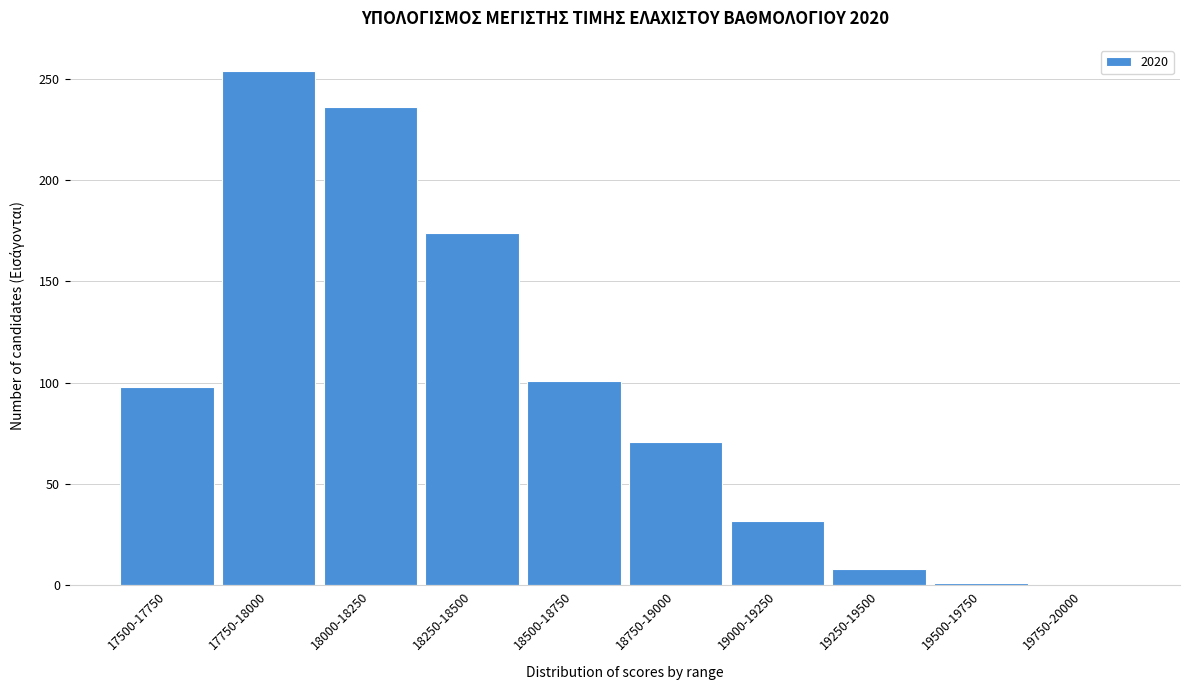

What is the sum of all values?

975